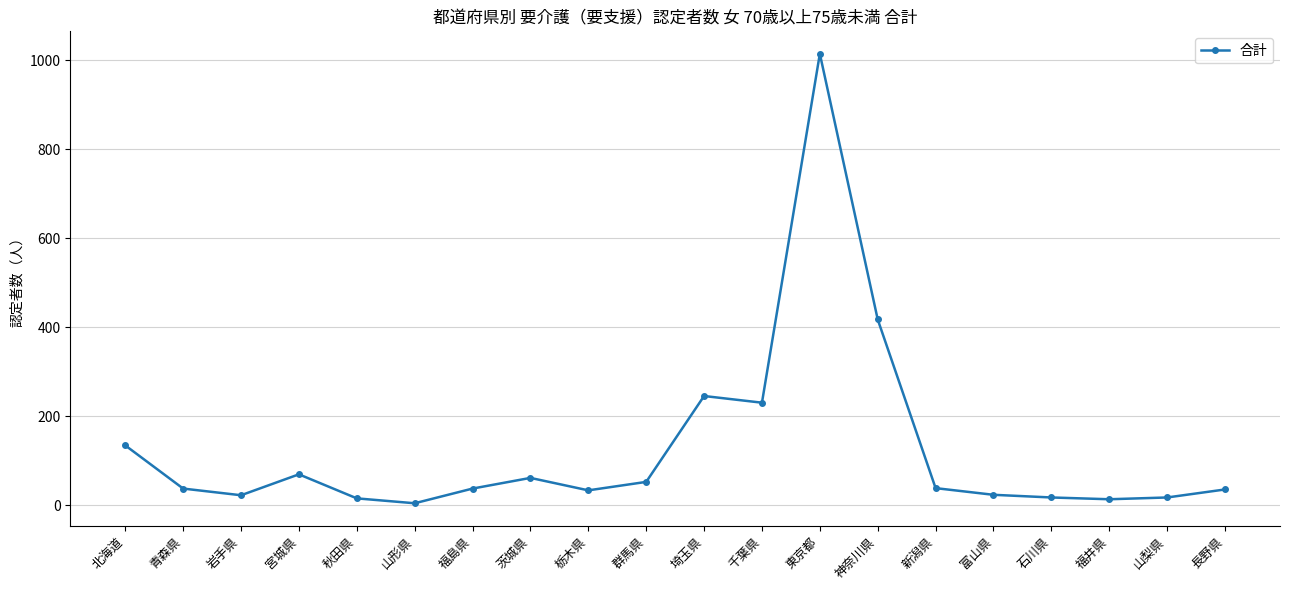

The value at 栃木県 is 34. True or false?

True